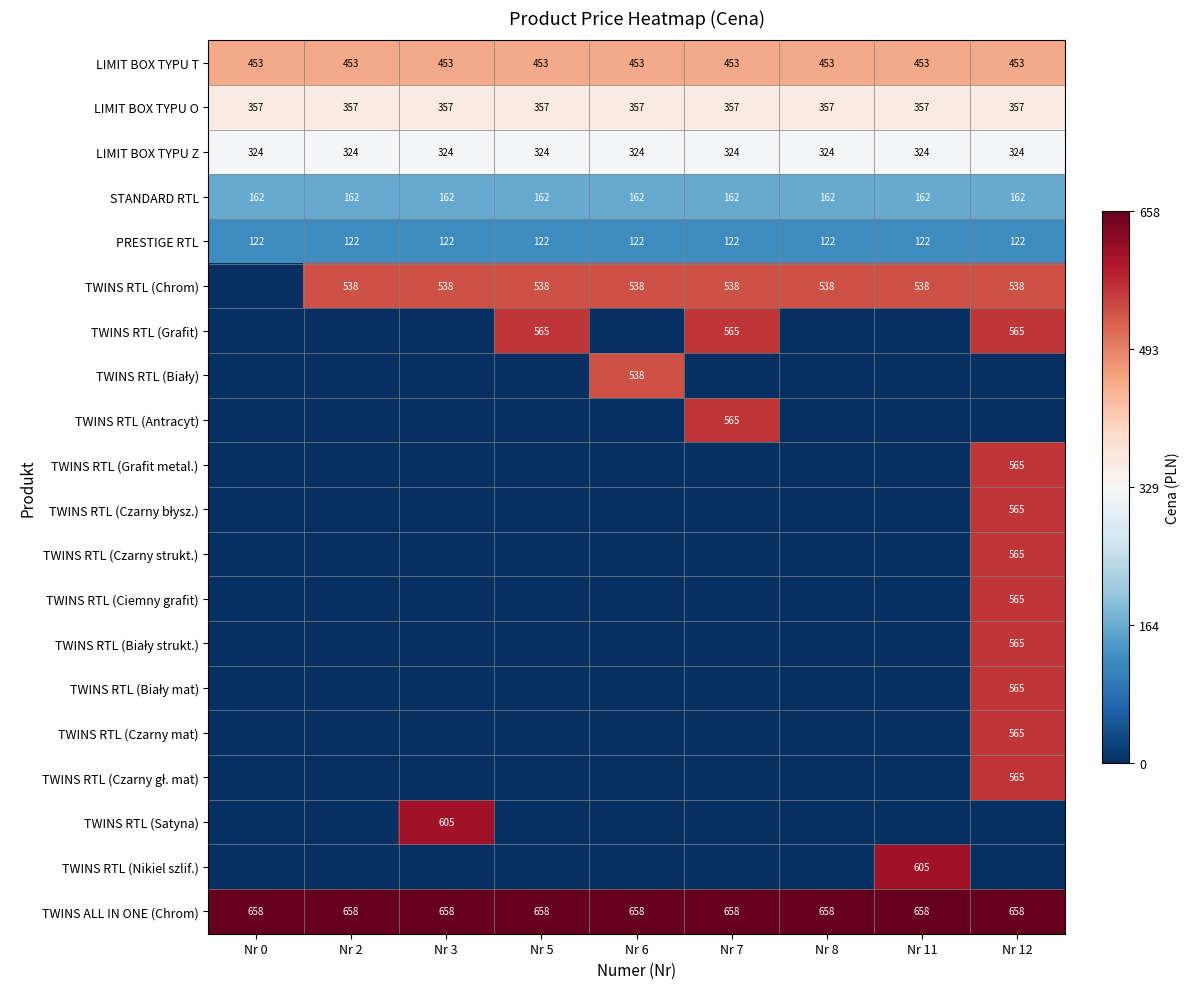

At Nr 11, list the series in order from largest to smallest.

TWINS ALL IN ONE (Chrom), TWINS RTL (Nikiel szlif.), TWINS RTL (Chrom), LIMIT BOX TYPU T, LIMIT BOX TYPU O, LIMIT BOX TYPU Z, STANDARD RTL, PRESTIGE RTL, TWINS RTL (Grafit), TWINS RTL (Biały), TWINS RTL (Antracyt), TWINS RTL (Grafit metal.), TWINS RTL (Czarny błysz.), TWINS RTL (Czarny strukt.), TWINS RTL (Ciemny grafit), TWINS RTL (Biały strukt.), TWINS RTL (Biały mat), TWINS RTL (Czarny mat), TWINS RTL (Czarny gł. mat), TWINS RTL (Satyna)